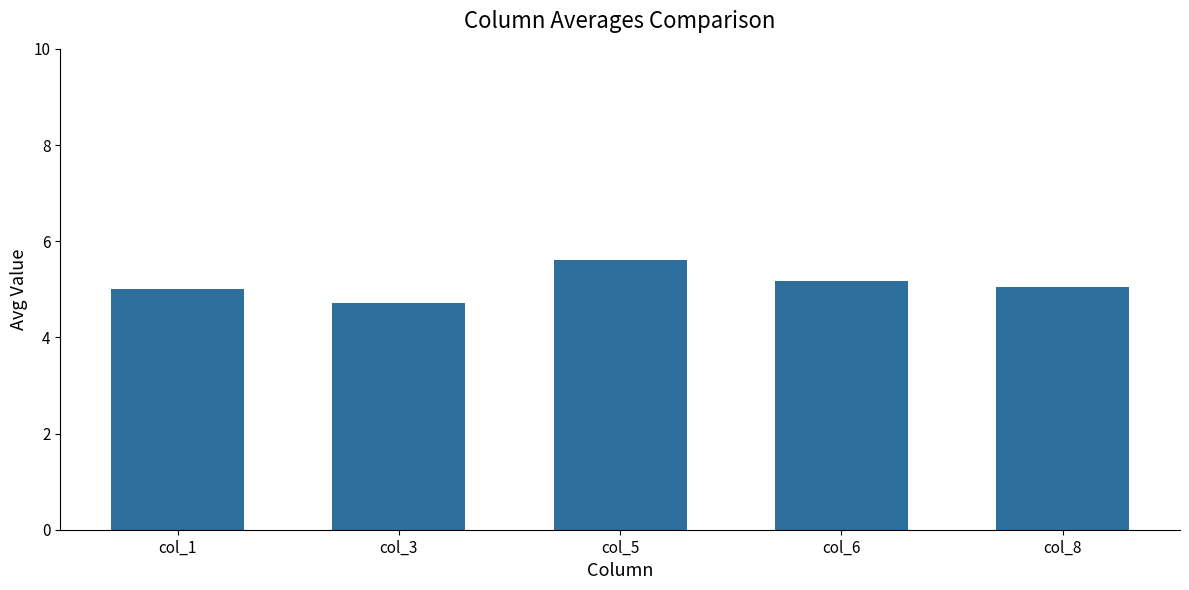

What is the approximate value at col_5?

5.6